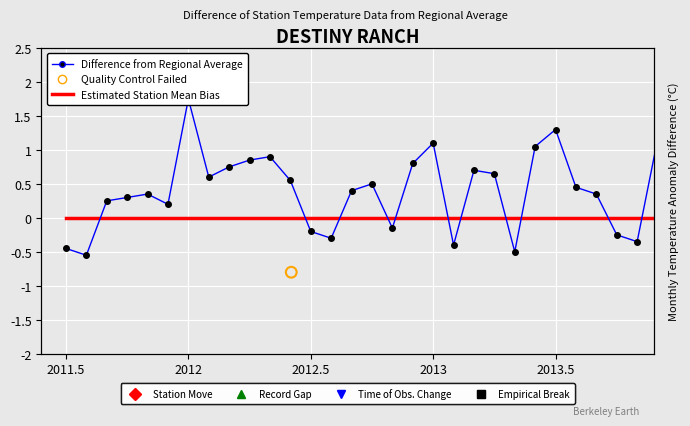

Is the value of Difference from Regional Average at 31 greater than the value of Estimated Station Mean Bias at 24?

No